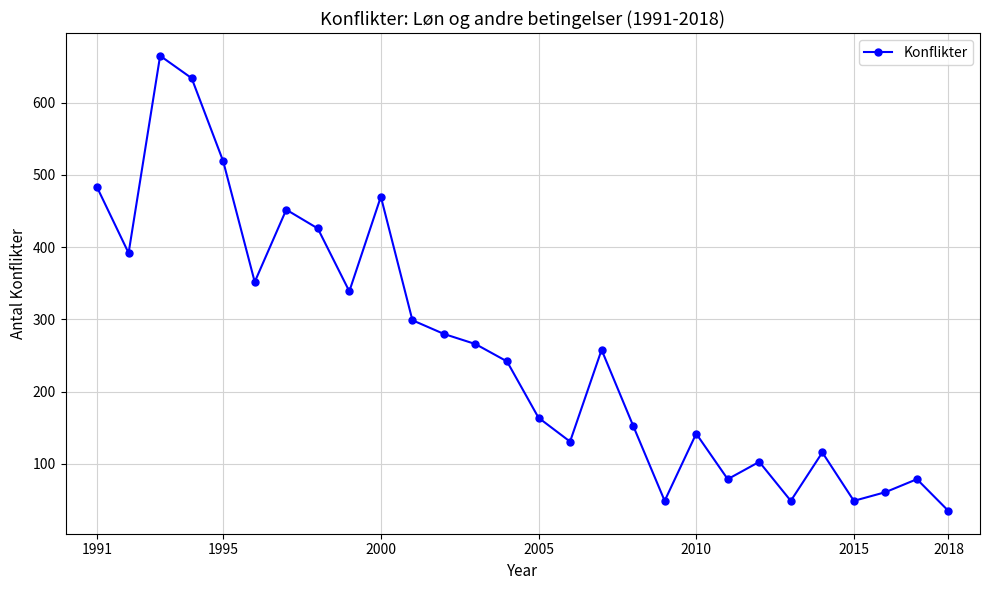

Reading left to right, extract all data points from this chart.

483	392	665	634	519	352	452	426	339	470	299	280	266	242	164	131	258	153	49	142	79	103	49	116	49	61	79	35